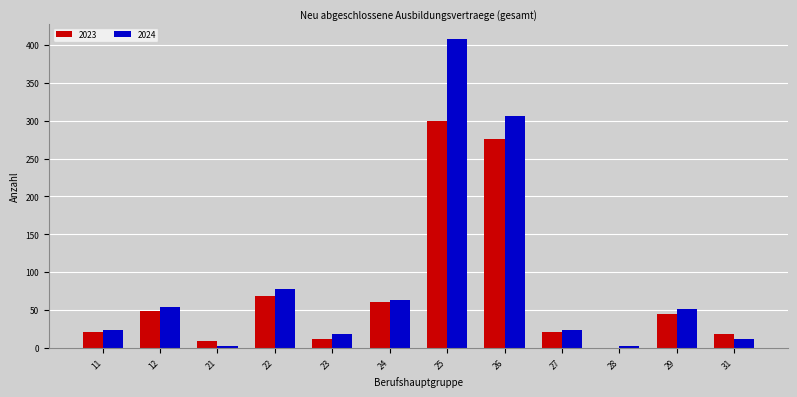

Reading left to right, list all the values displayed in this chart.

2023: 11=21	12=48	21=9	22=69	23=12	24=60	25=300	26=276	27=21	28=0	29=45	31=18
2024: 11=24	12=54	21=3	22=78	23=18	24=63	25=408	26=306	27=24	28=3	29=51	31=12